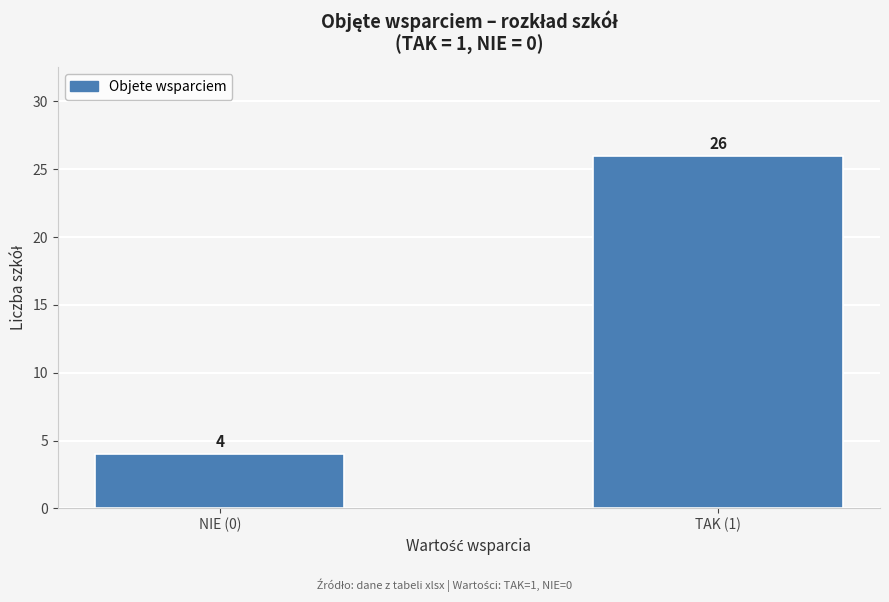

Reading left to right, list all the values displayed in this chart.

NIE (0)=4	TAK (1)=26